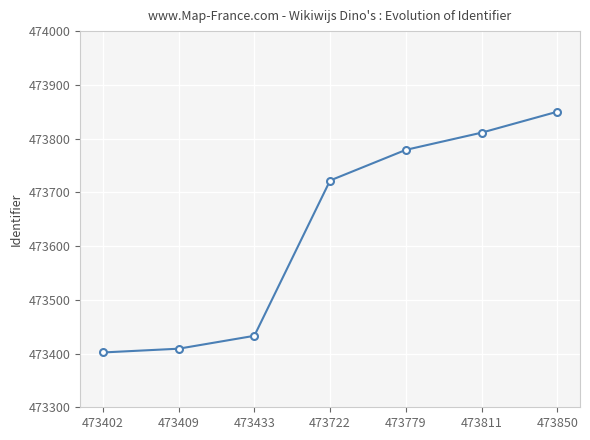

What is the change in value from 473433 to 473850?

+417